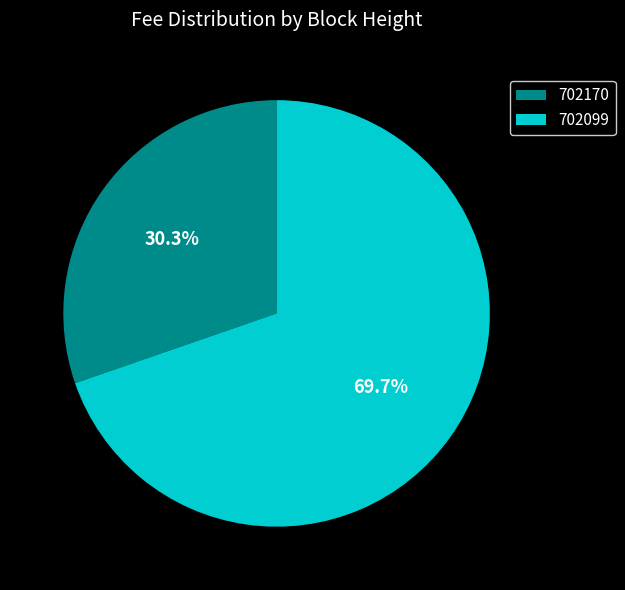

Is there any slice that represents more than half of the pie?

Yes